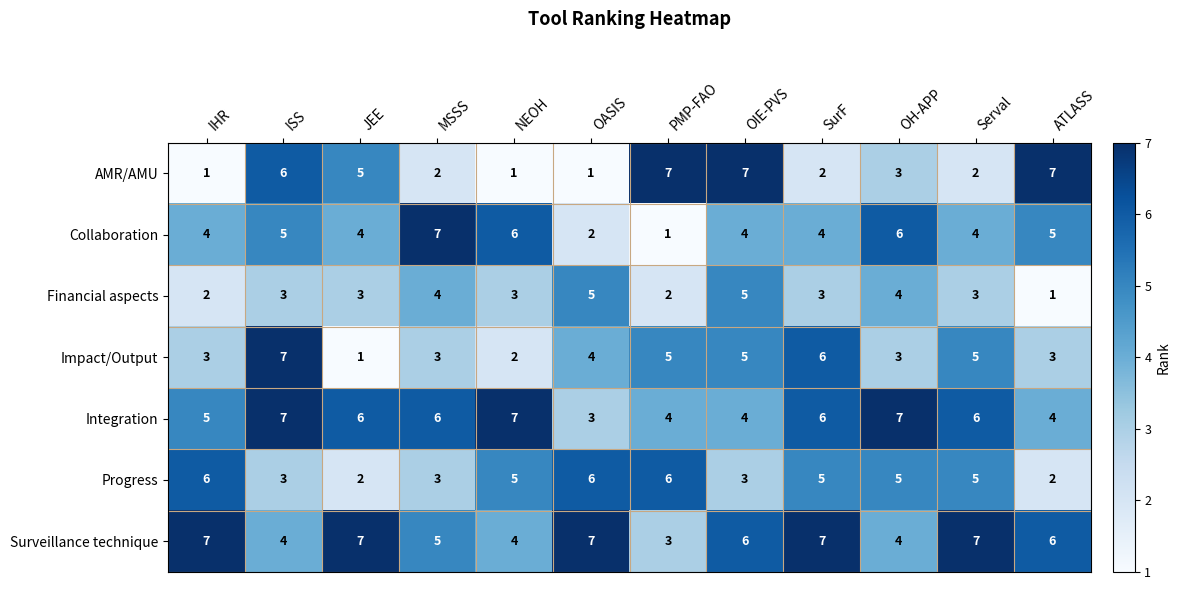

Count the number of categories in the chart.

12